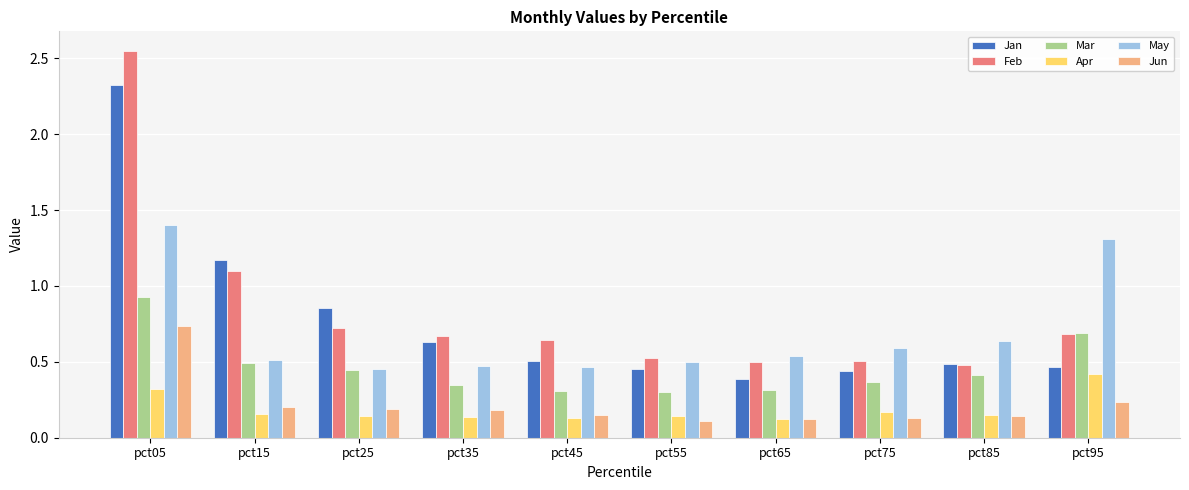

List the series in order of their peak value, highest first.

Feb, Jan, May, Mar, Jun, Apr